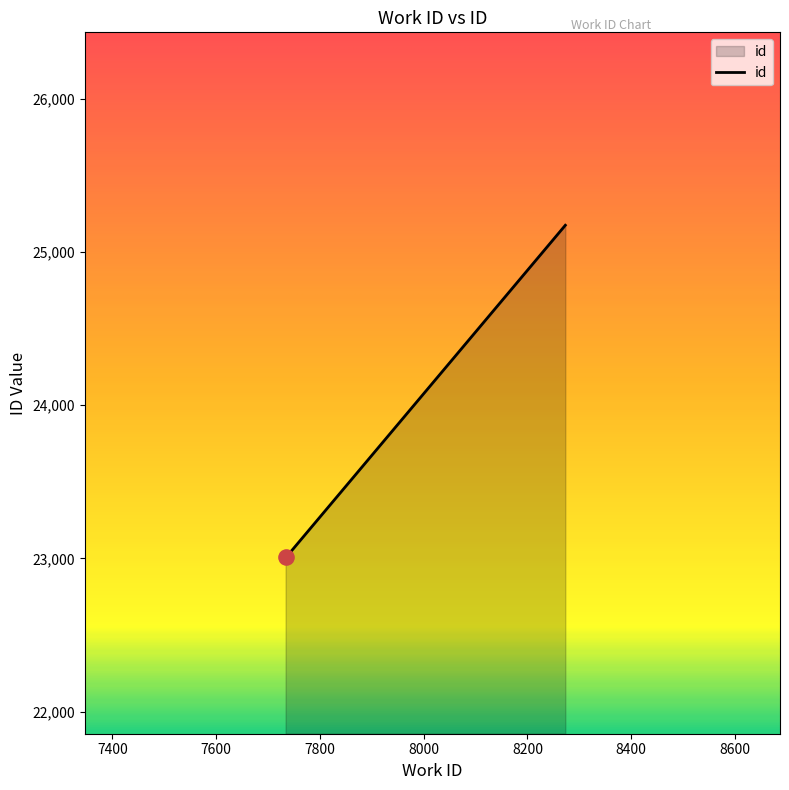

Approximately how many times larger is the value at 7739 compared to 7734?

1.0